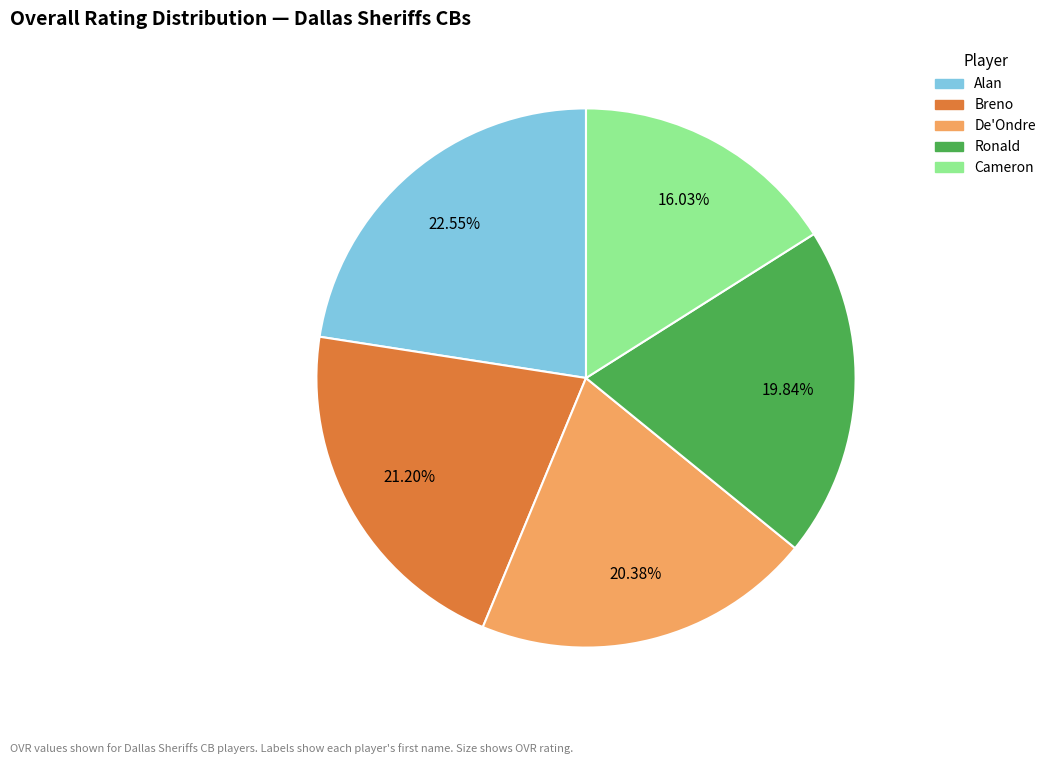

To the nearest percent, what is the difference between the largest and smallest slice percentages?

7%